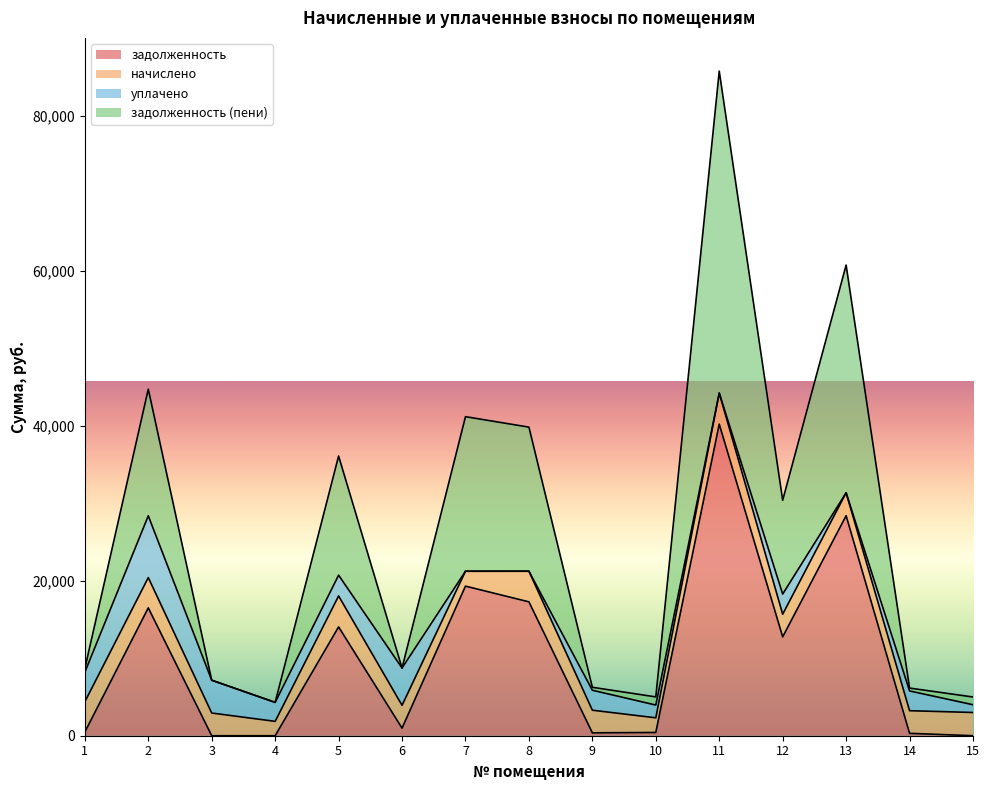

In задолженность, how many points are lower than both neighbors (excluding endpoints)?

3